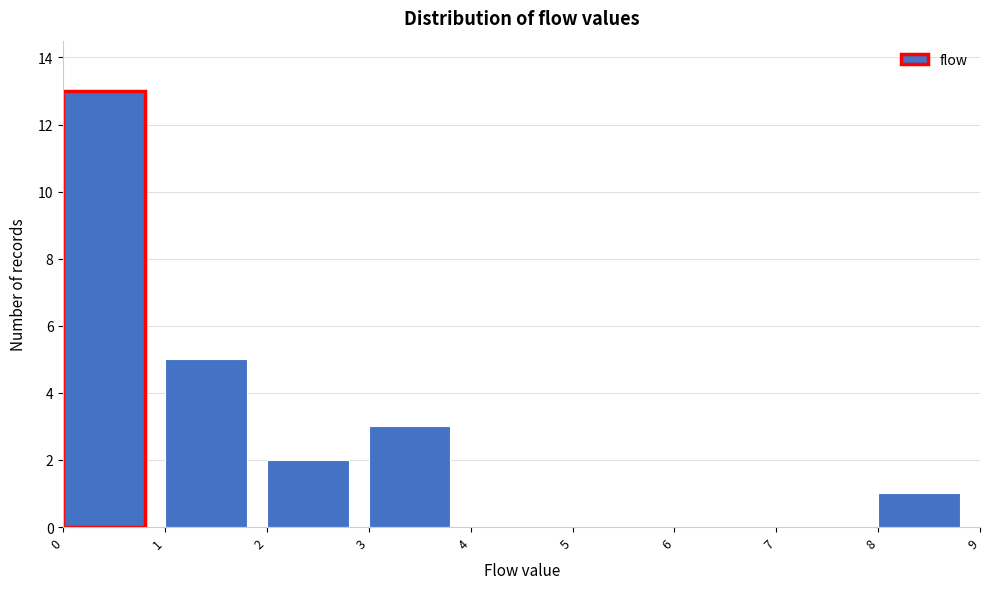

Reading left to right, list every bar in this chart as the range it spans on the x-axis followed by its height. The values are not printed on the chart, so give them approximately, as read against the axis.

0 to 1: 13
1 to 2: 5
2 to 3: 2
3 to 4: 3
4 to 5: 0
5 to 6: 0
6 to 7: 0
7 to 8: 0
8 to 9: 1